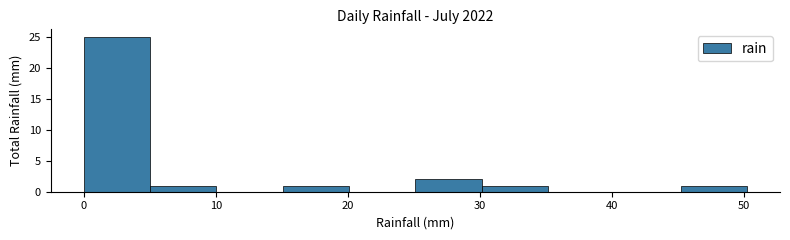

Reading left to right, transcribe this chart: for each bar, give the range it covers on the x-axis and its height. Neither the bar edges nor the heights are printed on the chart, so give them approximately, as read against the axes.

0 to 5: 25
5 to 10: 1
10 to 15: 0
15 to 20: 1
20 to 25: 0
25 to 30: 2
30 to 35: 1
35 to 40: 0
40 to 45: 0
45 to 50: 1